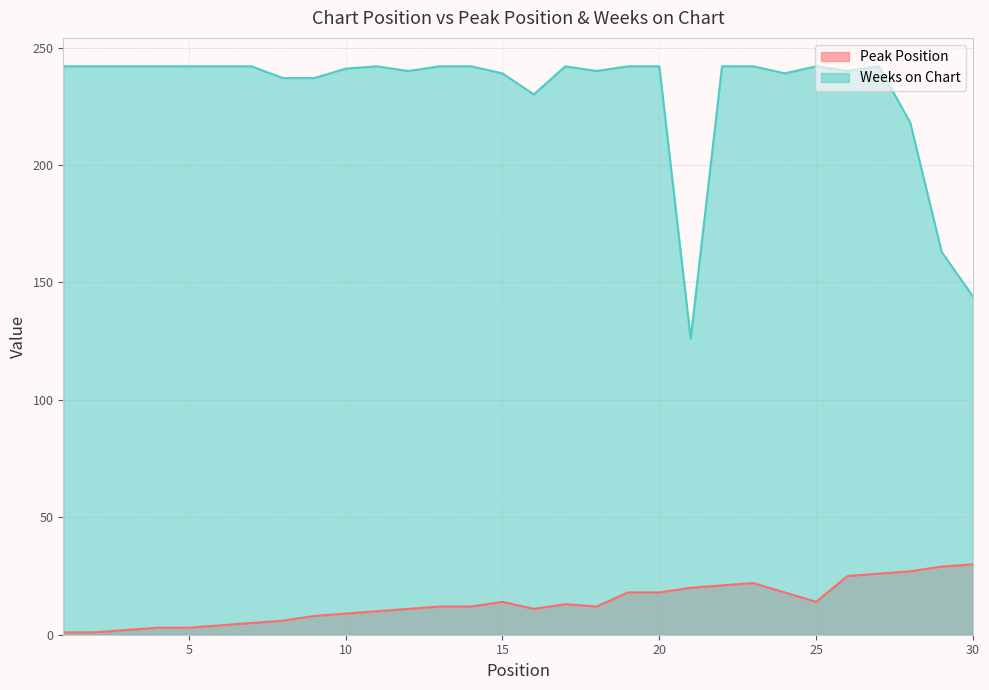

Which category has the lowest value in the Peak Position series?

1